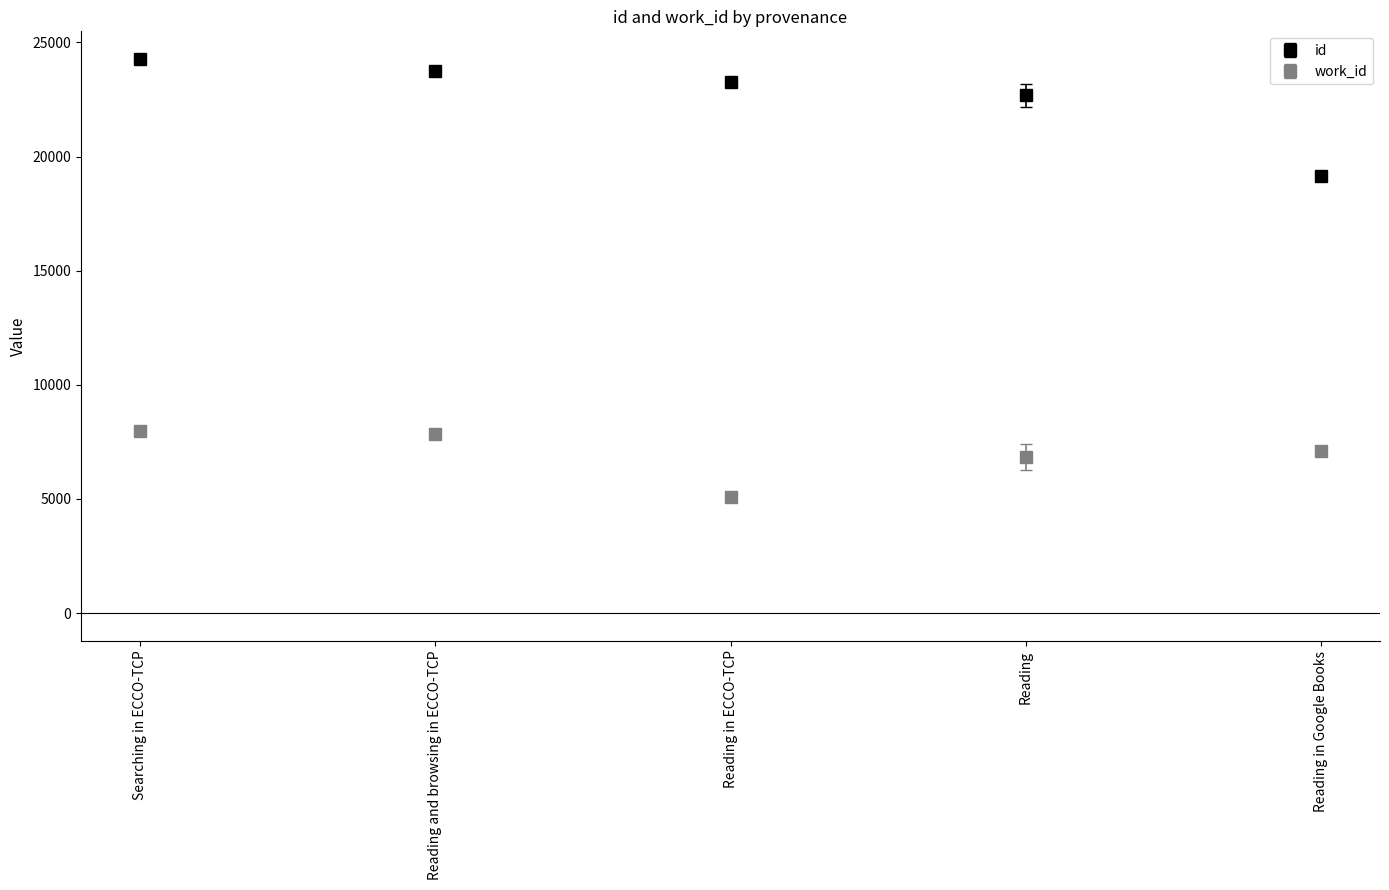

What is the difference between the id values at Reading and browsing in ECCO-TCP and Reading?

1087.0